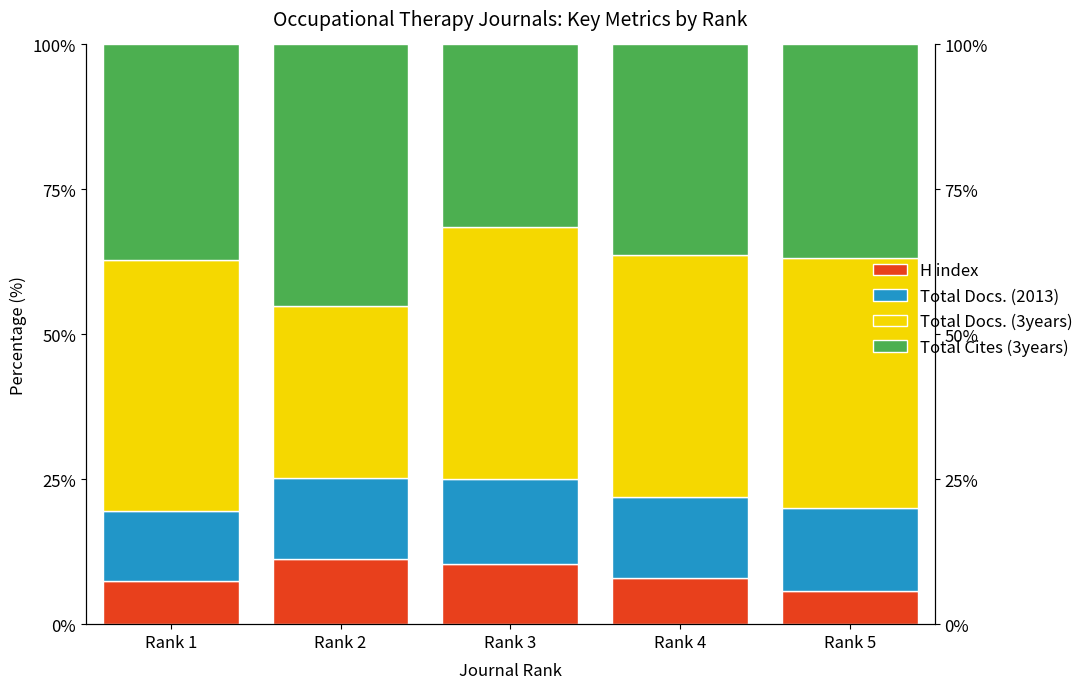

How many groups of bars are there?

5